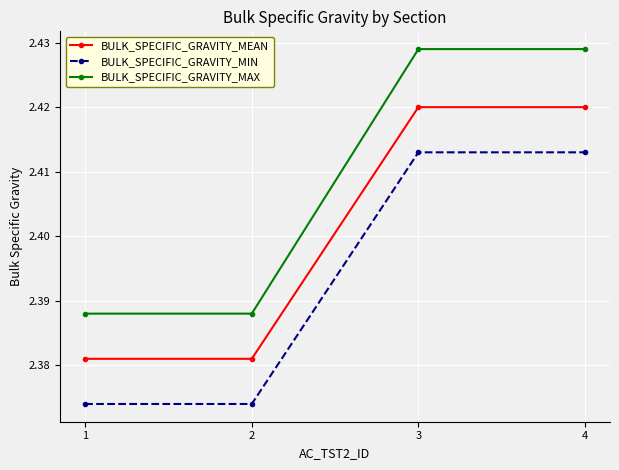

Which series changed the most between 1 and 3?

BULK_SPECIFIC_GRAVITY_MAX